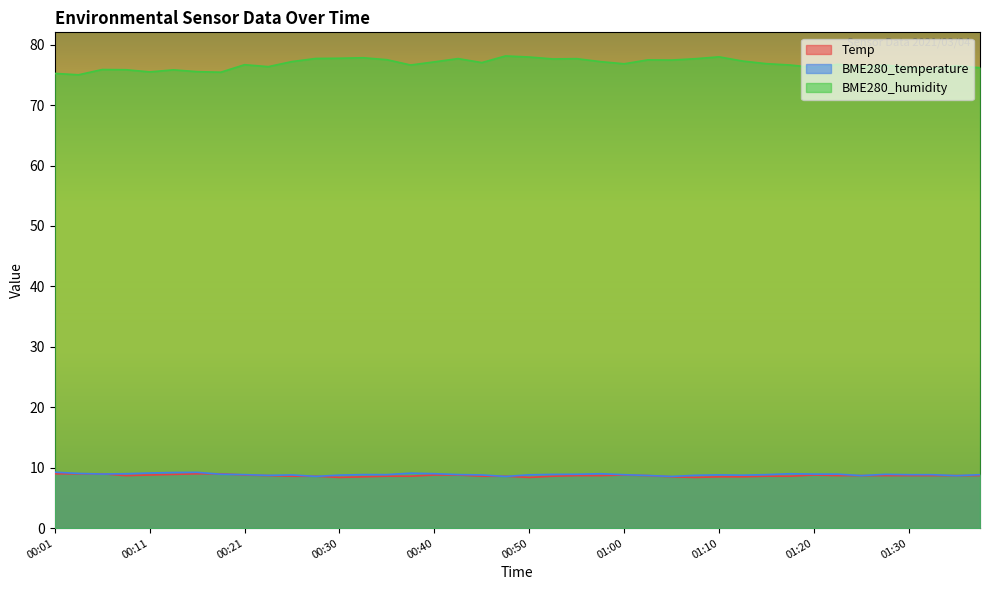

Reading left to right, what are all the values shown in this chart?

Temp: 9.0	9.0	9.0	8.7	8.8	8.9	9.0	9.0	8.8	8.7	8.6	8.6	8.4	8.5	8.6	8.6	8.8	8.8	8.6	8.6	8.4	8.6	8.7	8.7	8.8	8.7	8.5	8.4	8.5	8.5	8.6	8.6	8.8	8.7	8.7	8.7	8.7	8.7	8.7	8.7
BME280_temperature: 9.3	9.1	9.0	9.0	9.1	9.2	9.2	8.9	8.9	8.7	8.8	8.6	8.8	8.9	8.9	9.1	9.0	8.9	8.8	8.6	8.8	8.9	8.9	9.0	8.8	8.7	8.6	8.8	8.8	8.8	8.9	9.0	8.9	8.9	8.7	8.9	8.8	8.8	8.7	8.8
BME280_humidity: 75.2	75.0	75.9	75.8	75.5	75.8	75.5	75.4	76.7	76.4	77.2	77.7	77.8	77.8	77.5	76.6	77.2	77.7	77.0	78.1	78.0	77.6	77.7	77.2	76.8	77.5	77.5	77.7	78.0	77.3	76.8	76.6	76.2	76.8	76.4	76.6	76.2	76.0	76.5	76.2